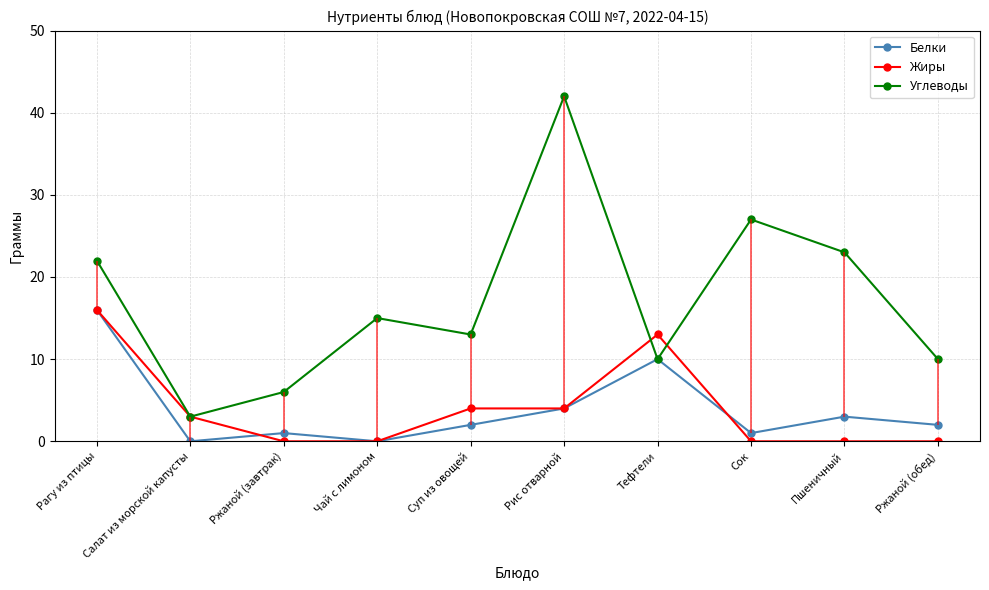

What position from the right is Суп из овощей?

6